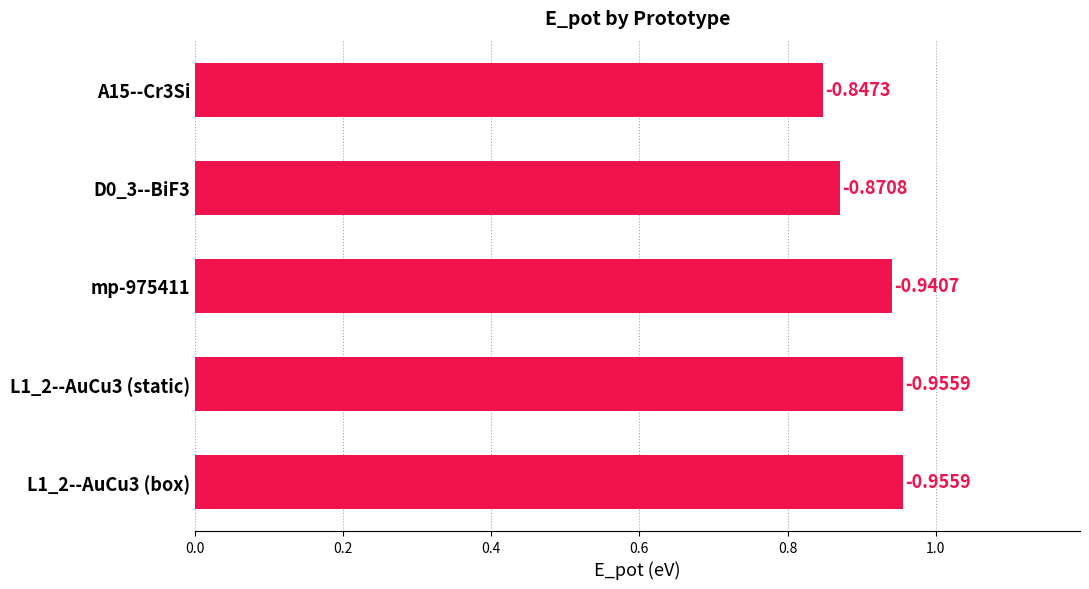

How many bars are there in total?

5